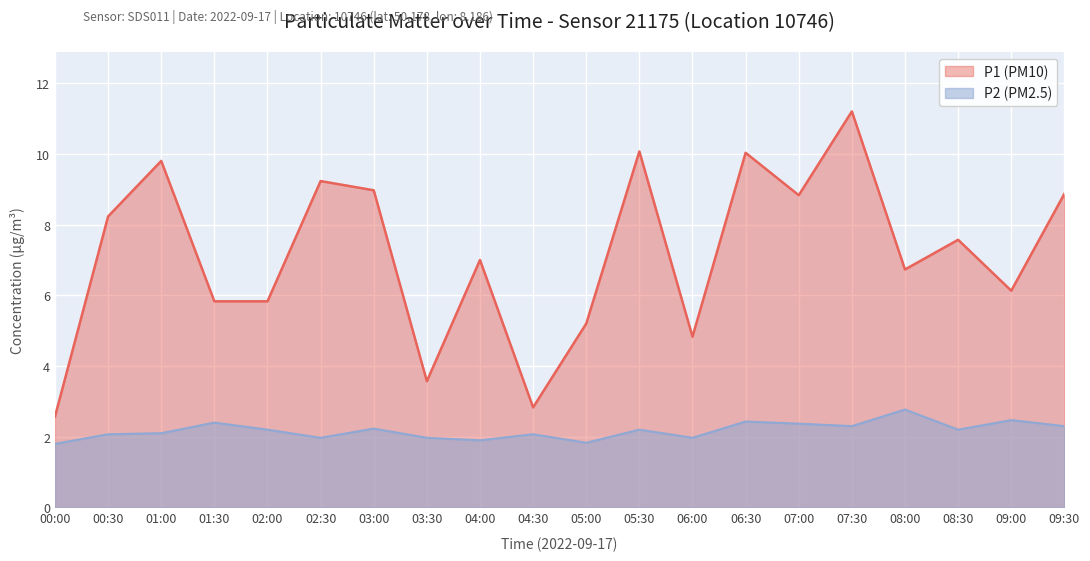

What are all the series names shown in the legend?

P1 (PM10), P2 (PM2.5)